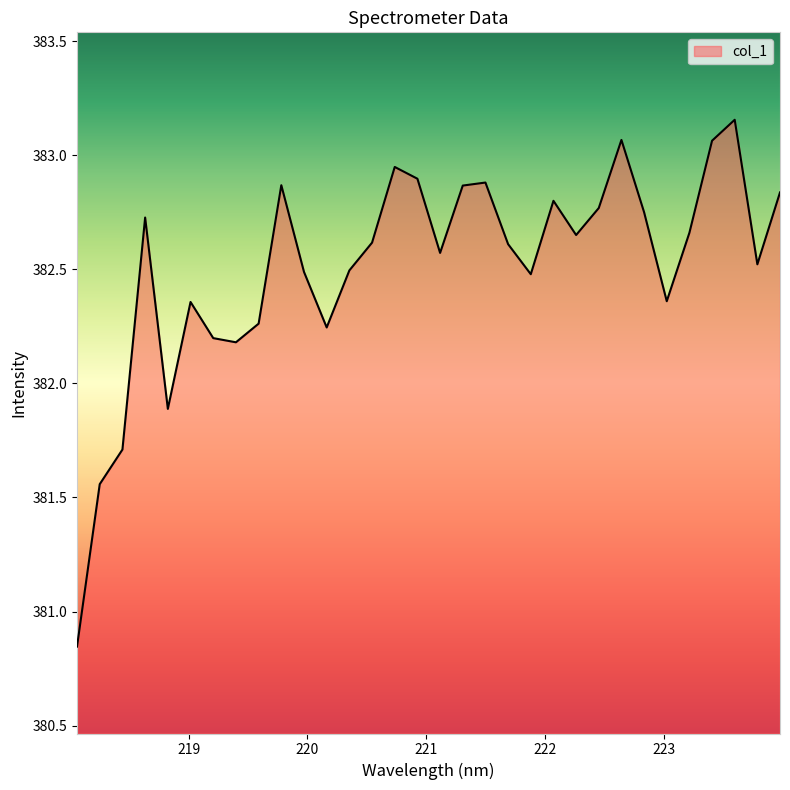

How many interior local peaks (higher than both neighbors) does the data have?

8